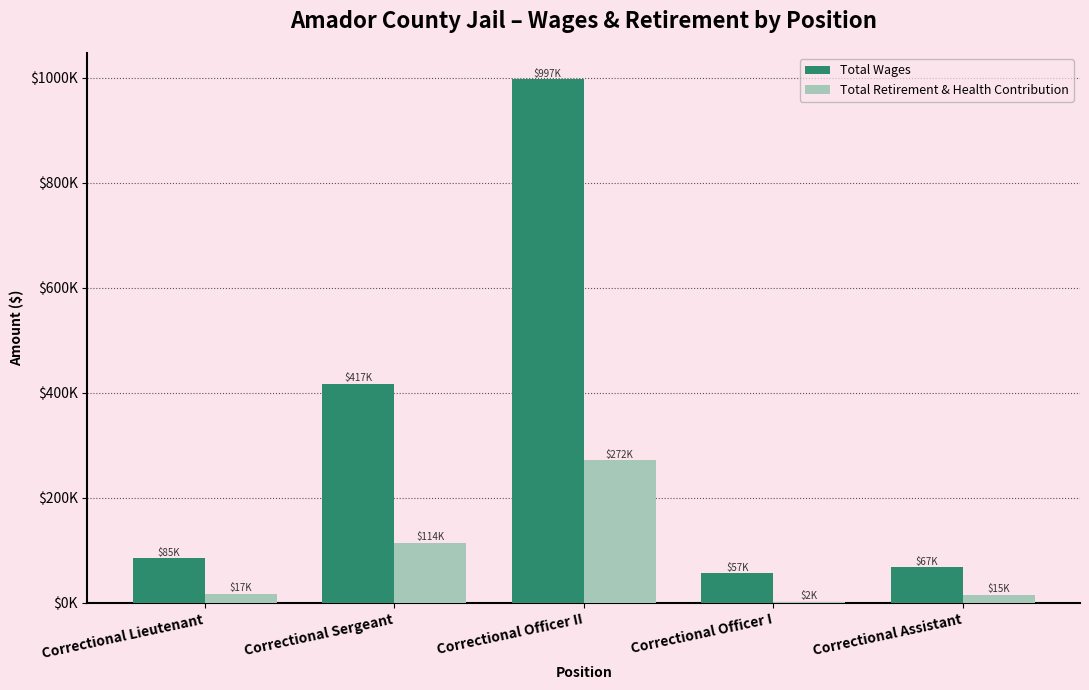

Reading right to left, list all the values displayed in this chart.

Total Wages: 67485	56516	997057	417306	84938
Total Retirement & Health Contribution: 15310	2190	271502	114423	17369